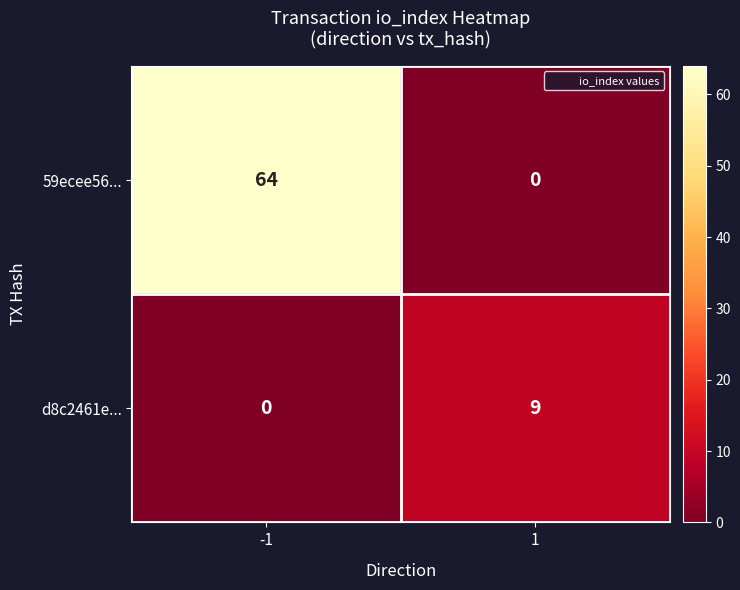

The value of d8c2461e... at -1 is 0. True or false?

True